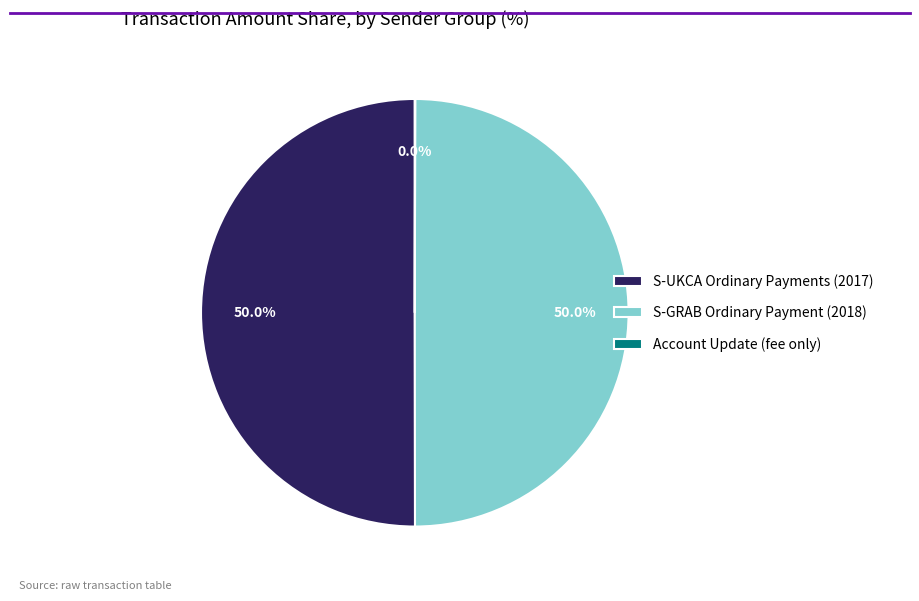

To the nearest percent, what is the average slice percentage?

33%